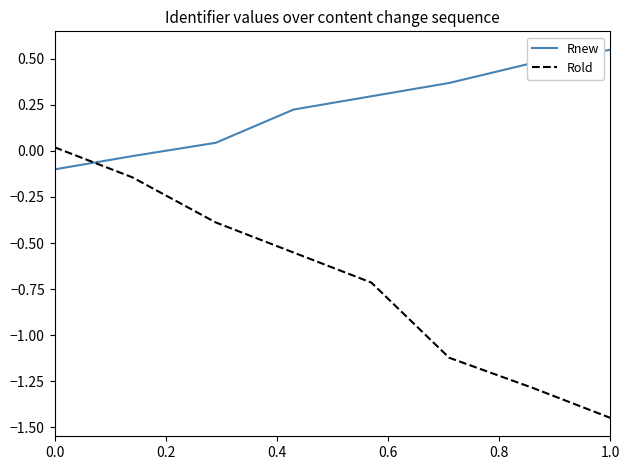

Which series has the largest total across all categories?

Rnew